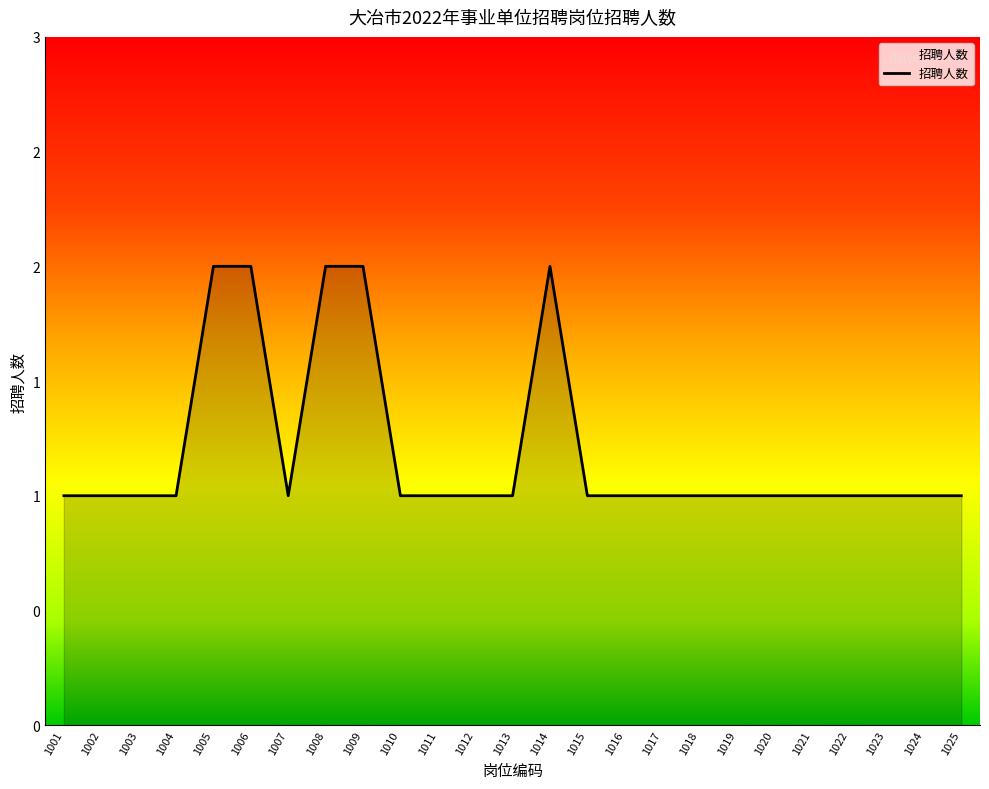

Does the chart display data point markers on the line(s)?

No